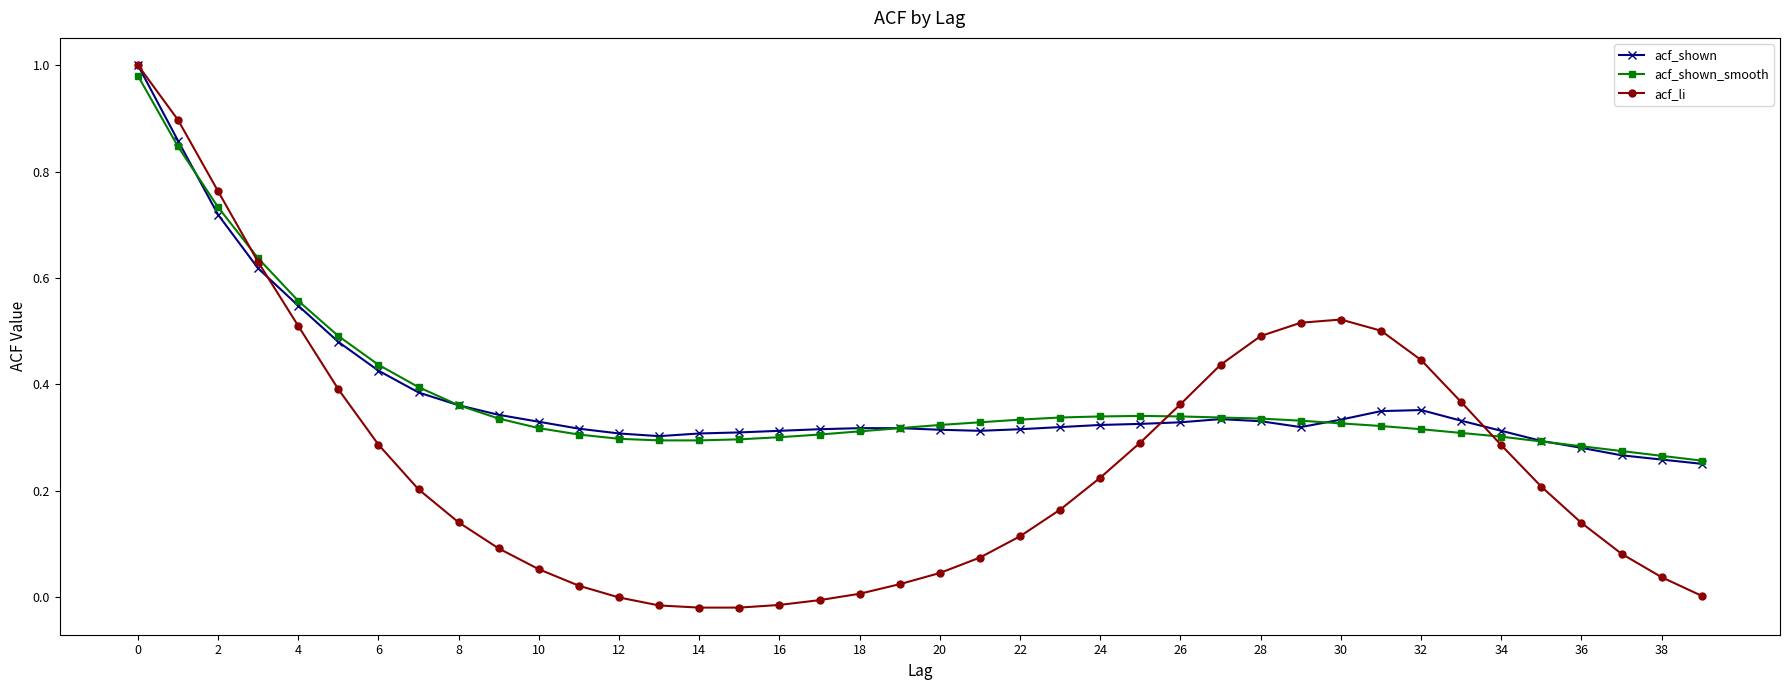

Which series has the widest spread of values?

acf_li